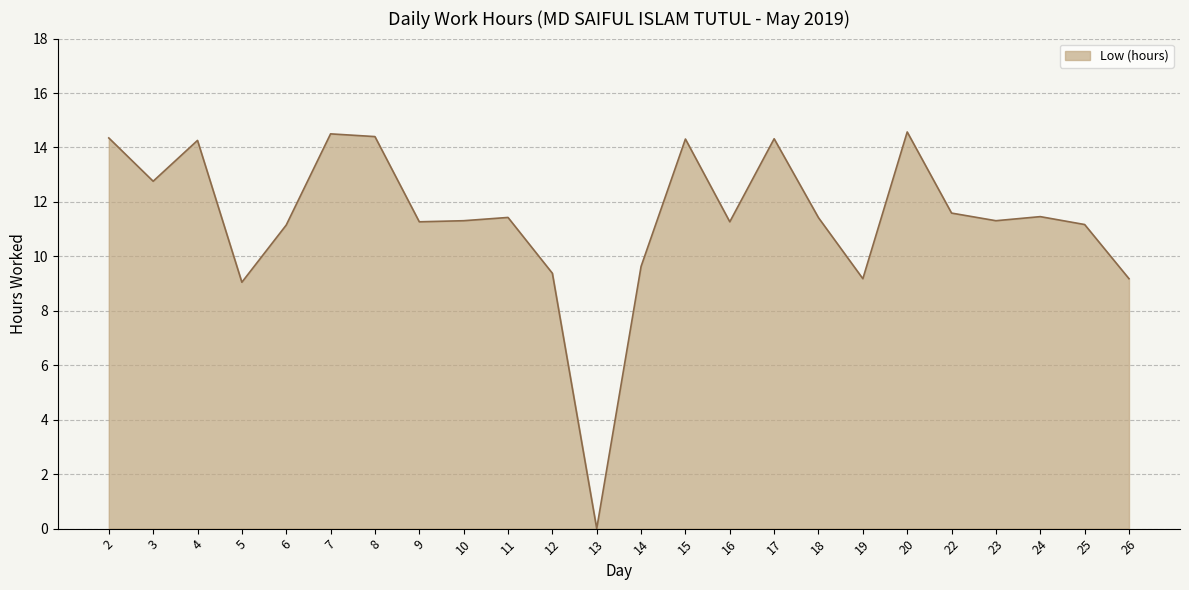

What is the sum of all values?

273.3